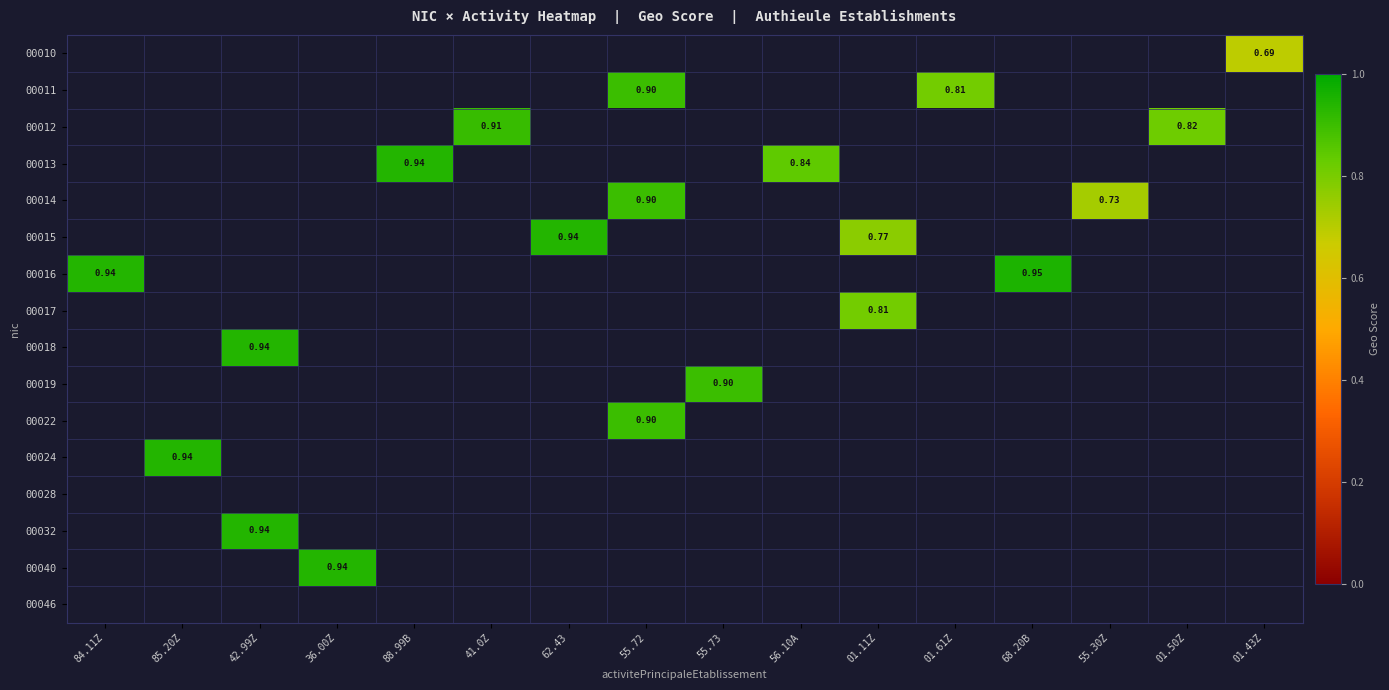

Between 84.11Z and 36.00Z, which is larger?

36.00Z